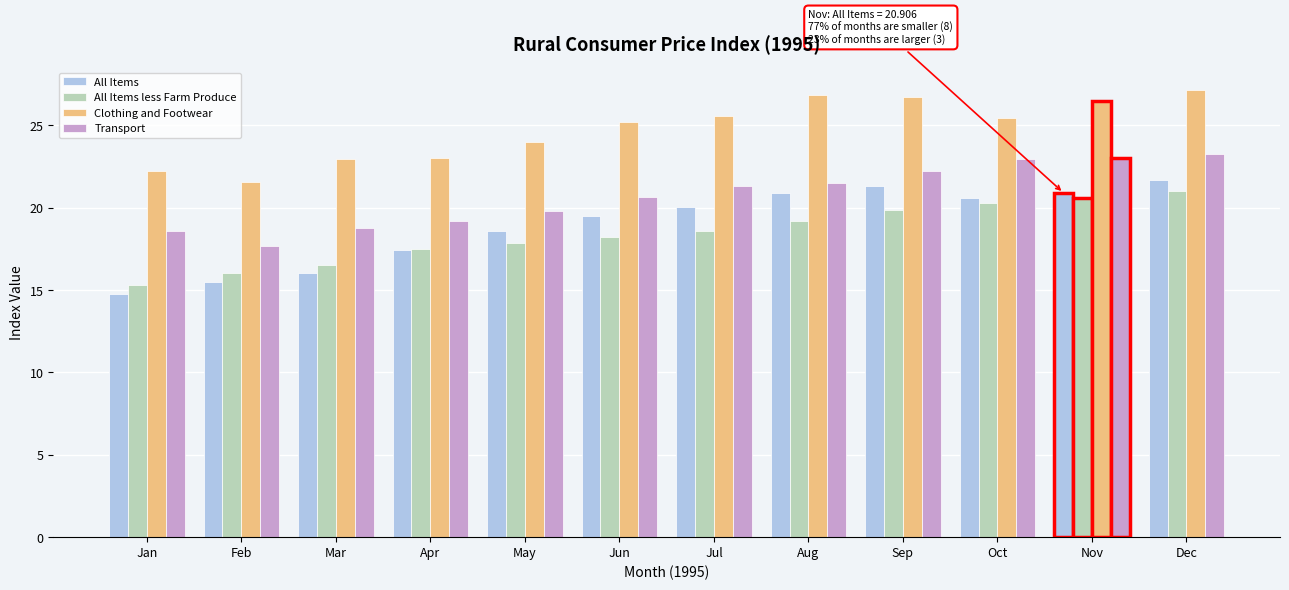

How many values in the Transport series are below 21?

6